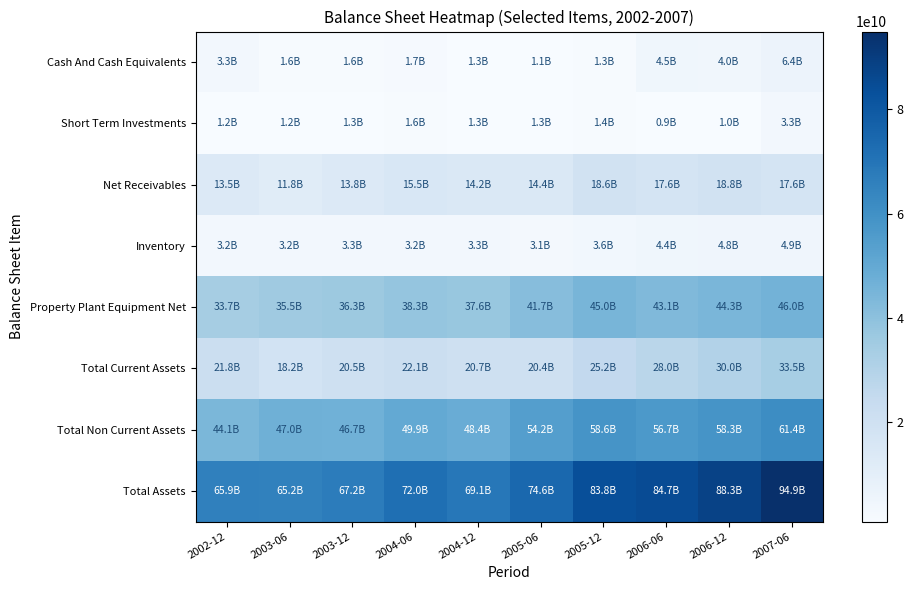

At which category is the sum across all series the highest?

2007-06